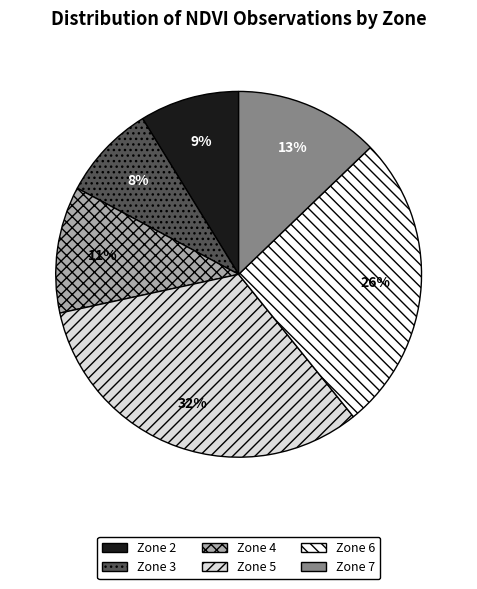

The Zone 7 slice represents 22% of the pie. True or false?

False